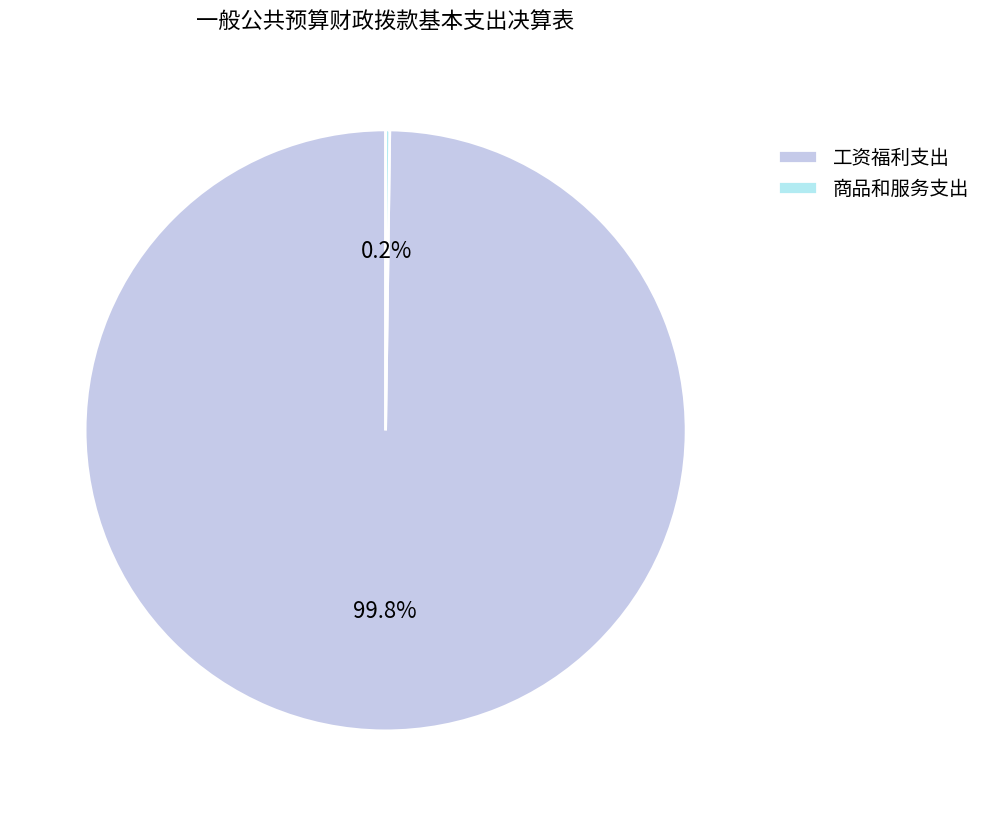

Which slice is the largest?

工资福利支出